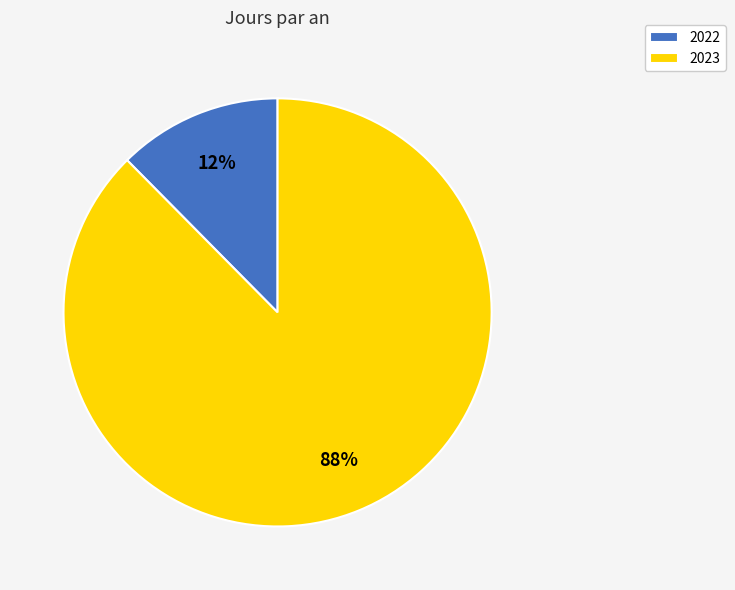

What percentage is the 2022 slice, to the nearest percent?

12%